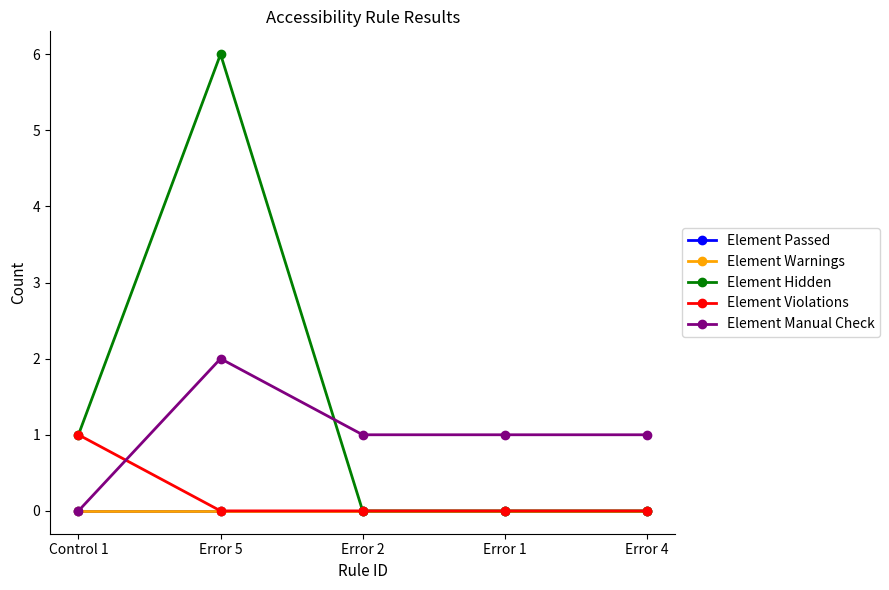

Between Error 5 and Error 4, which series saw the biggest shift?

Element Hidden